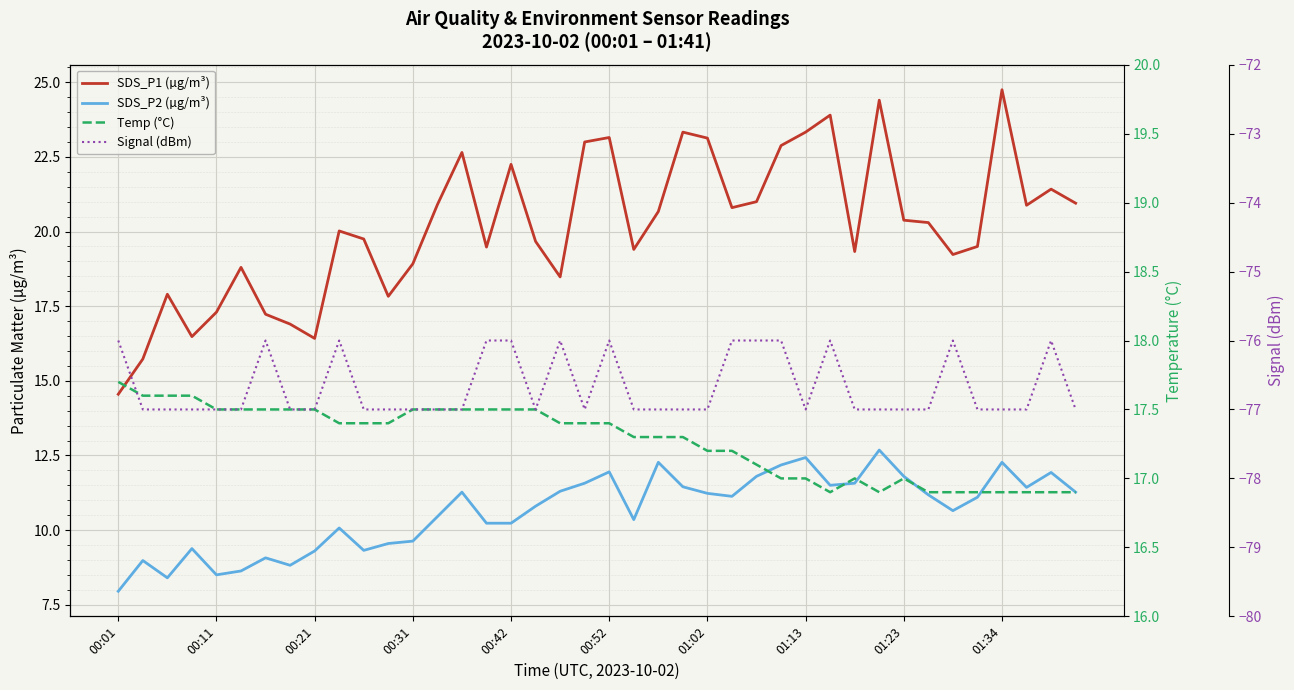

True or false: Temp (°C) and SDS_P2 (µg/m³) intersect in this chart.

False